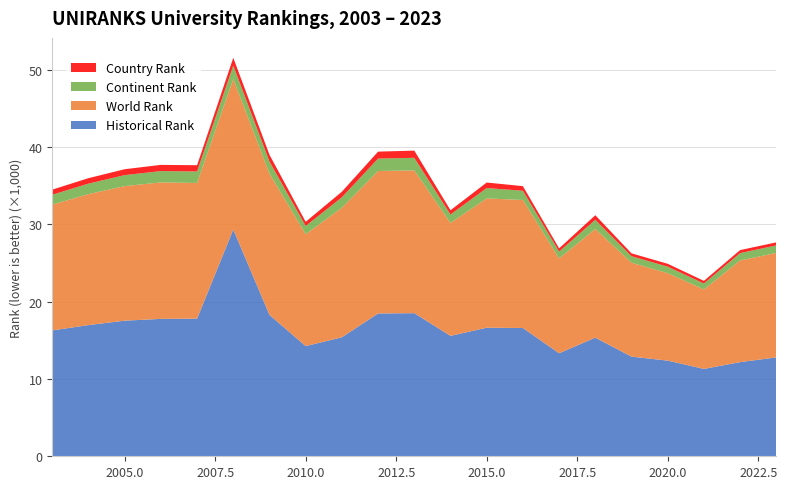

Reading left to right, transcribe all the data shown in this chart.

Historical Rank: 2003=16280	2004=16972	2005=17543	2006=17776	2007=17804	2008=29329	2009=18292	2010=14252	2011=15394	2012=18475	2013=18514	2014=15578	2015=16633	2016=16594	2017=13325	2018=15346	2019=12889	2020=12374	2021=11303	2022=12180	2023=12791
World Rank: 2003=16280	2004=16948	2005=17410	2006=17655	2007=17553	2008=19472	2009=18277	2010=14477	2011=16764	2012=18430	2013=18468	2014=14612	2015=16727	2016=16562	2017=12272	2018=14065	2019=12150	2020=11320	2021=10276	2022=13154	2023=13522
Continent Rank: 2003=1274	2004=1352	2005=1420	2006=1465	2007=1485	2008=1740	2009=1560	2010=1068	2011=1349	2012=1605	2013=1630	2014=1087	2015=1340	2016=1196	2017=885	2018=1182	2019=843	2020=835	2021=774	2022=949	2023=968
Country Rank: 2003=662	2004=707	2005=762	2006=802	2007=809	2008=1007	2009=870	2010=536	2011=720	2012=902	2013=931	2014=553	2015=714	2016=594	2017=417	2018=593	2019=371	2020=373	2021=340	2022=390	2023=393